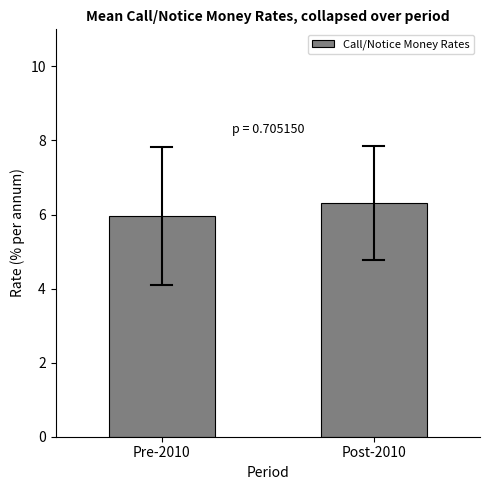

List the labels in order of value, largest first.

Post-2010, Pre-2010